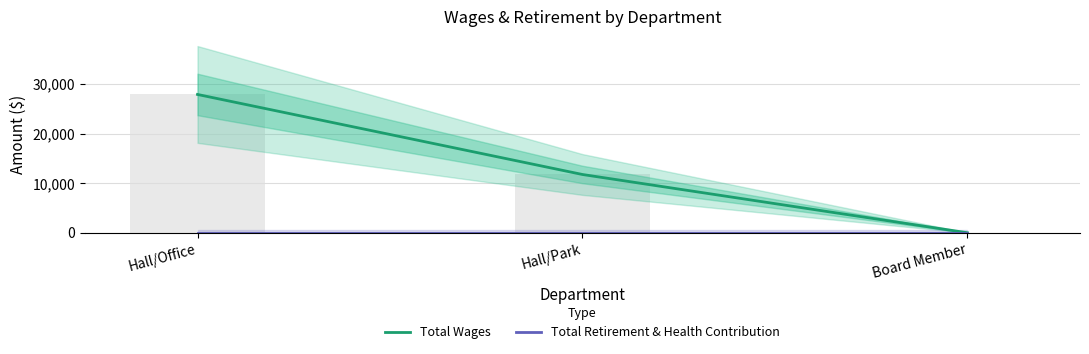

At which label does Total Wages reach its peak?

Hall/Office